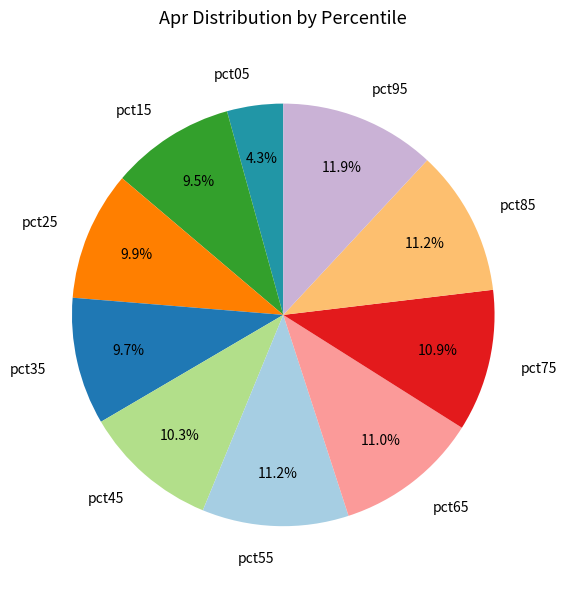

Is pct15 the majority of the pie?

No